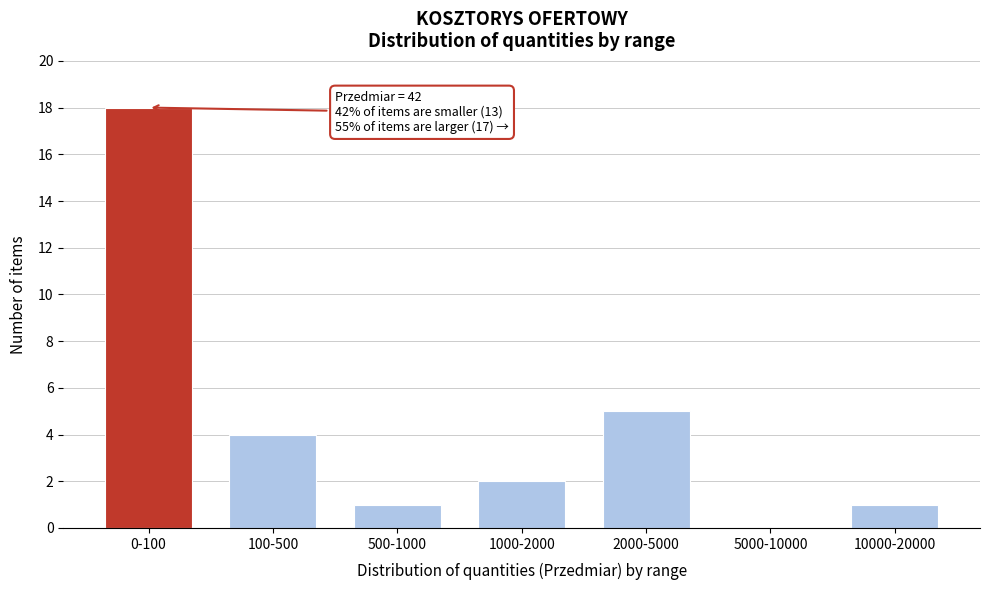

Reading left to right, what are all the values shown in this chart?

0-100=18	100-500=4	500-1000=1	1000-2000=2	2000-5000=5	5000-10000=0	10000-20000=1